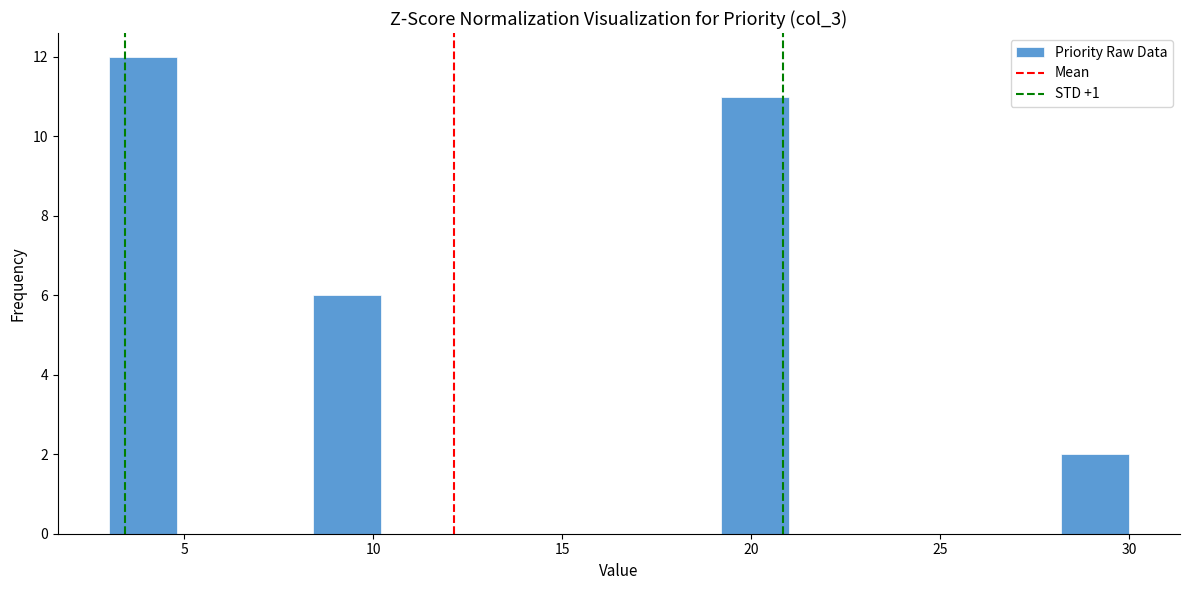

Around what value on the x-axis is the tallest bar? Give the approximate position of its centre, as read against the axis.

4.0